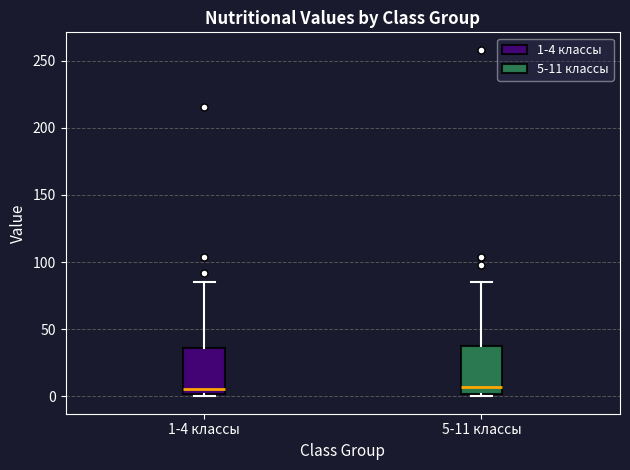

Reading left to right, read every box against the y-axis: the position of its median line, the range the box covers, and the ends of its whiskers. The values are not printed on the chart, so give them approximately, as read against the axis.

1-4 классы: median 5, box 0 to 35, whiskers 0 (just below the box's lower edge) to 85
5-11 классы: median 5, box 0 to 40, whiskers 0 (just below the box's lower edge) to 85